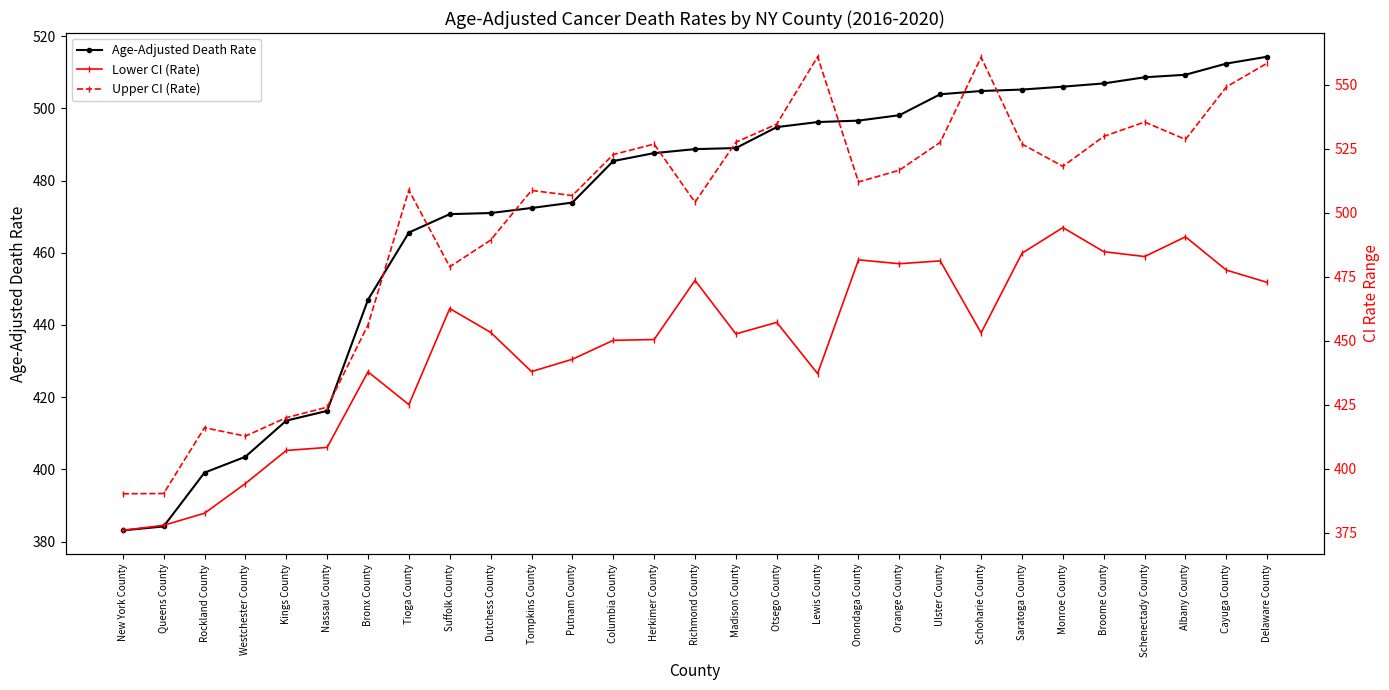

The value of Upper CI (Rate) at Westchester County is 149.1. True or false?

False